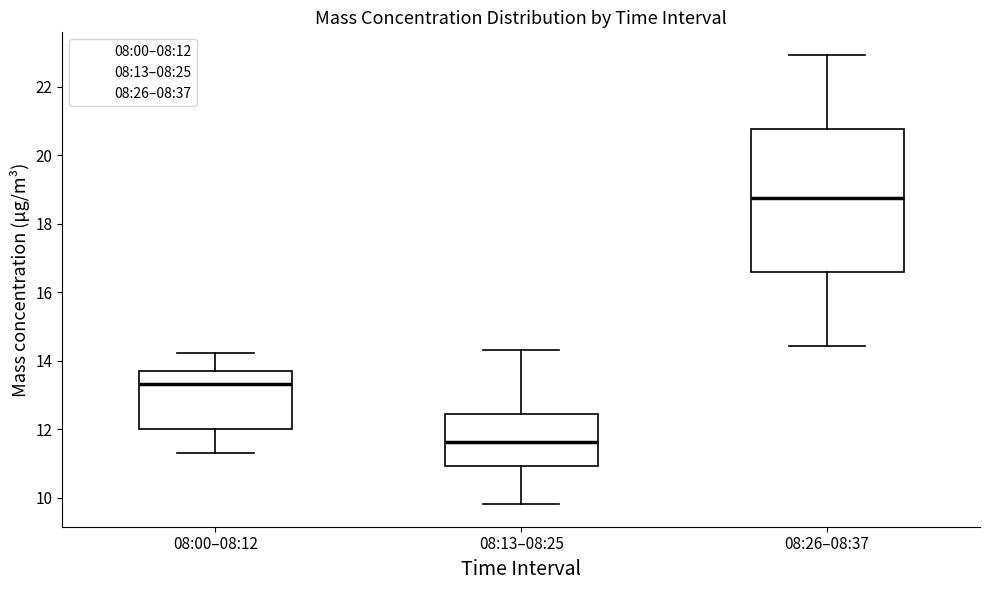

Reading left to right, transcribe this box plot: for each box, give where its median line is, the range the box spans, and where its two whiskers end, as read against the y-axis. The values are not printed on the chart, so give them approximately, as read against the axis.

08:00–08:12: median 13.4, box 12.0 to 13.8, whiskers 11.4 to 14.2
08:13–08:25: median 11.6, box 11.0 to 12.4, whiskers 9.8 to 14.4
08:26–08:37: median 18.8, box 16.6 to 20.8, whiskers 14.4 to 23.0